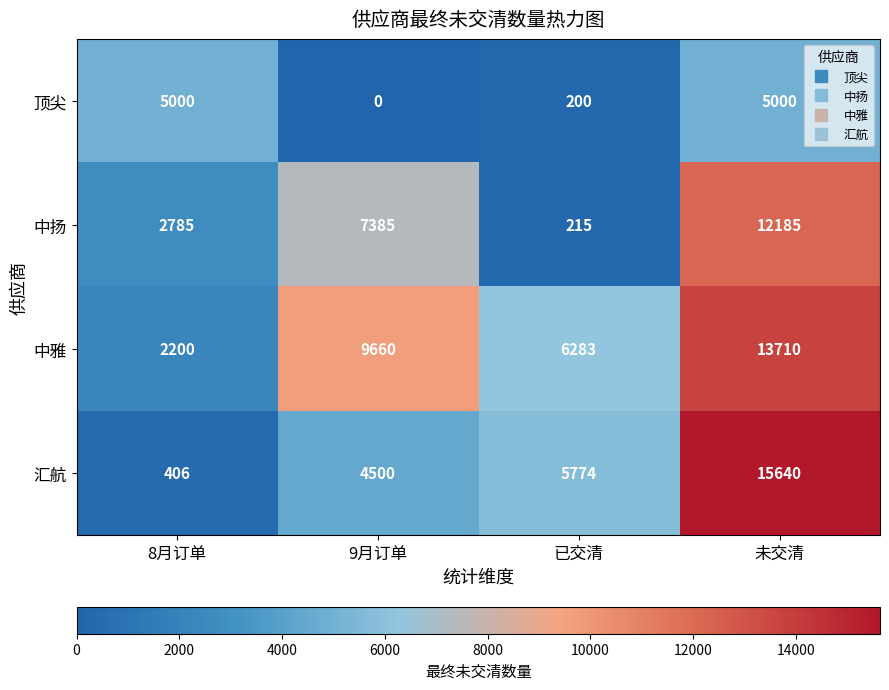

Reading left to right, list all the values displayed in this chart.

顶尖: 8月订单=5000	9月订单=0	已交清=200	未交清=5000
中扬: 8月订单=2785	9月订单=7385	已交清=215	未交清=12185
中雅: 8月订单=2200	9月订单=9660	已交清=6283	未交清=13710
汇航: 8月订单=406	9月订单=4500	已交清=5774	未交清=15640